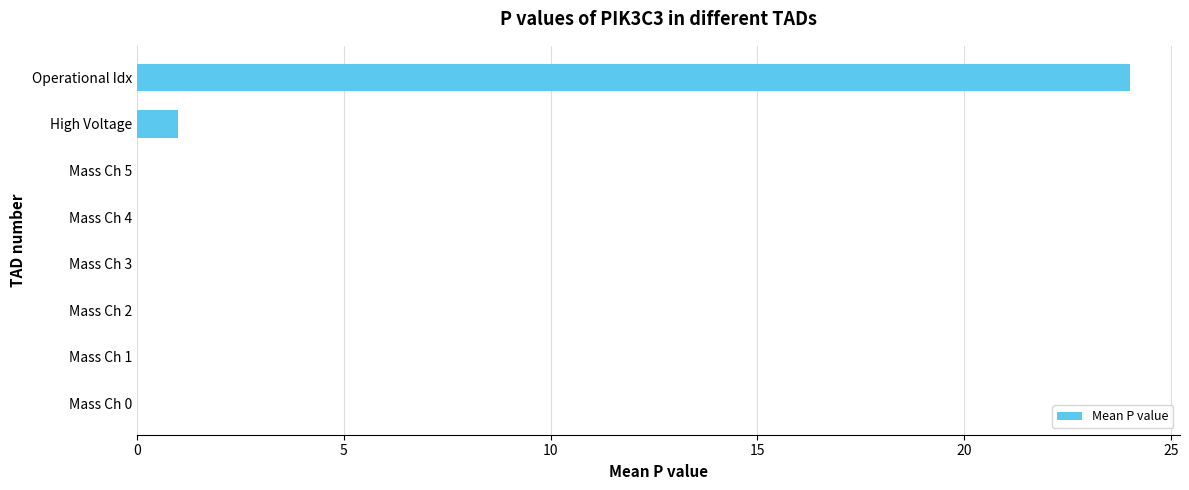

Count the number of categories in the chart.

8